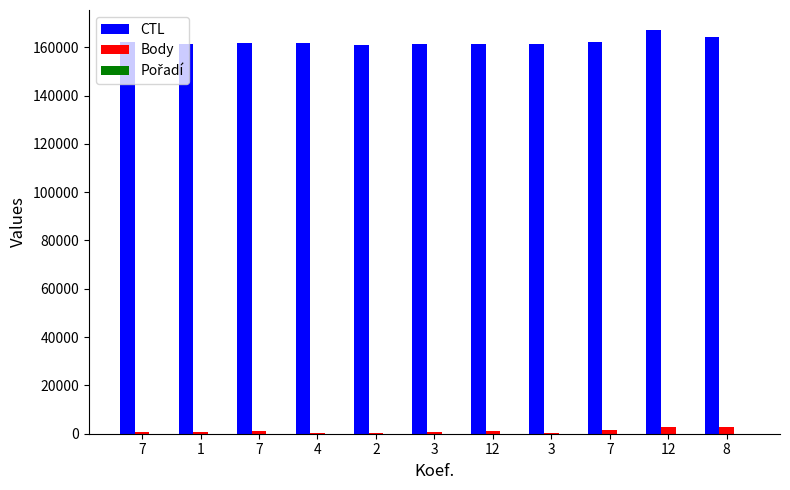

What is the minimum value for CTL?

161107